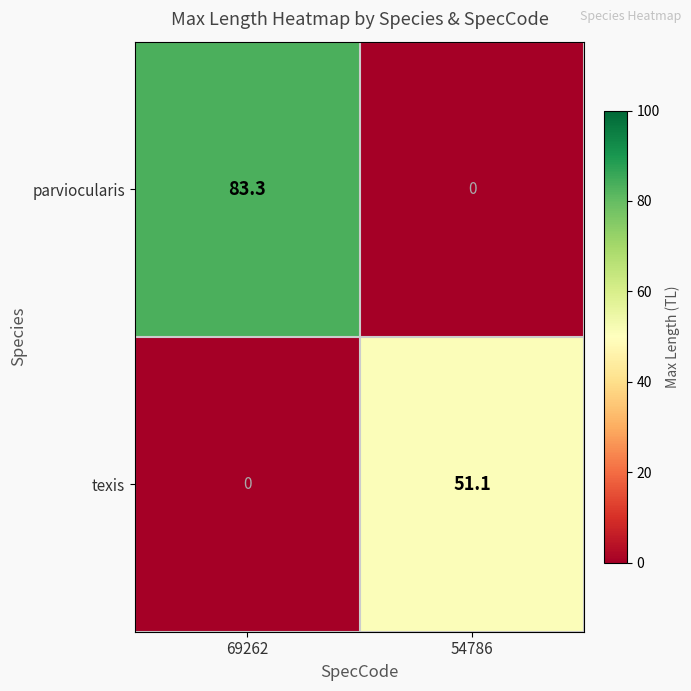

At how many categories does at least one series exceed 14?

2